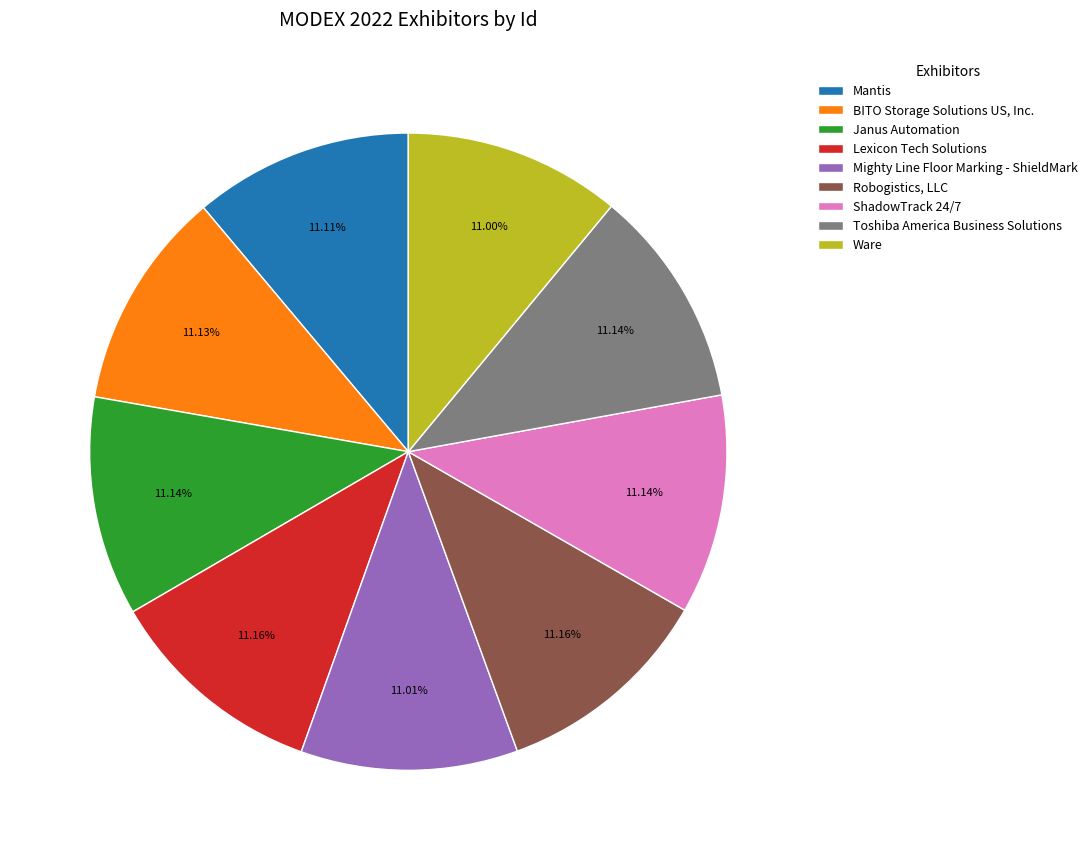

Is there a majority slice in this chart?

No